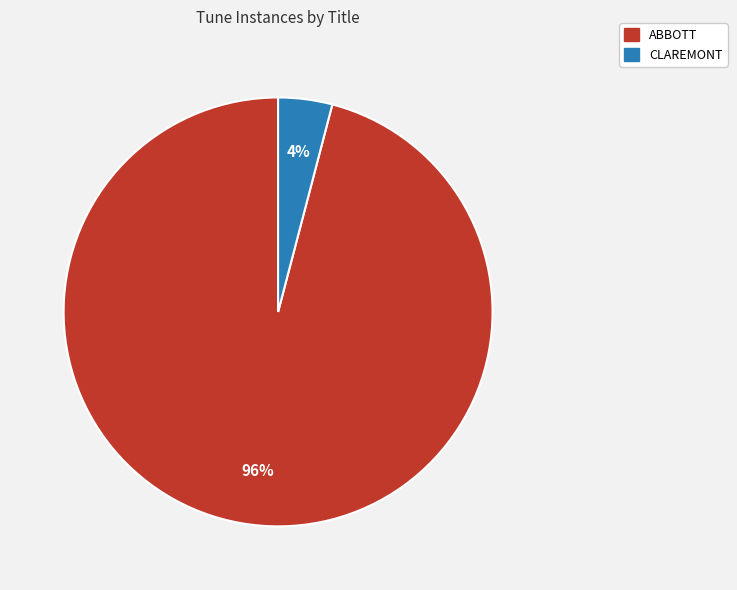

Between ABBOTT and CLAREMONT, which is larger?

ABBOTT